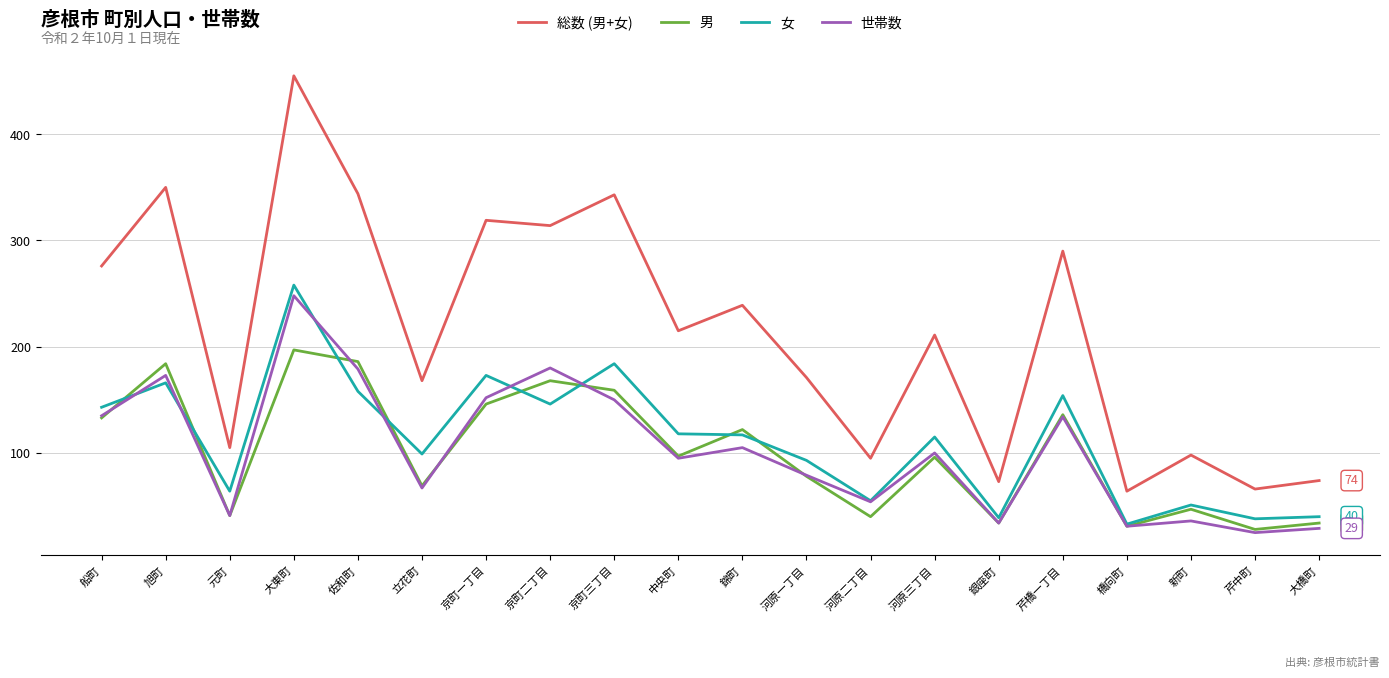

True or false: 世帯数 and 総数 (男+女) intersect in this chart.

False